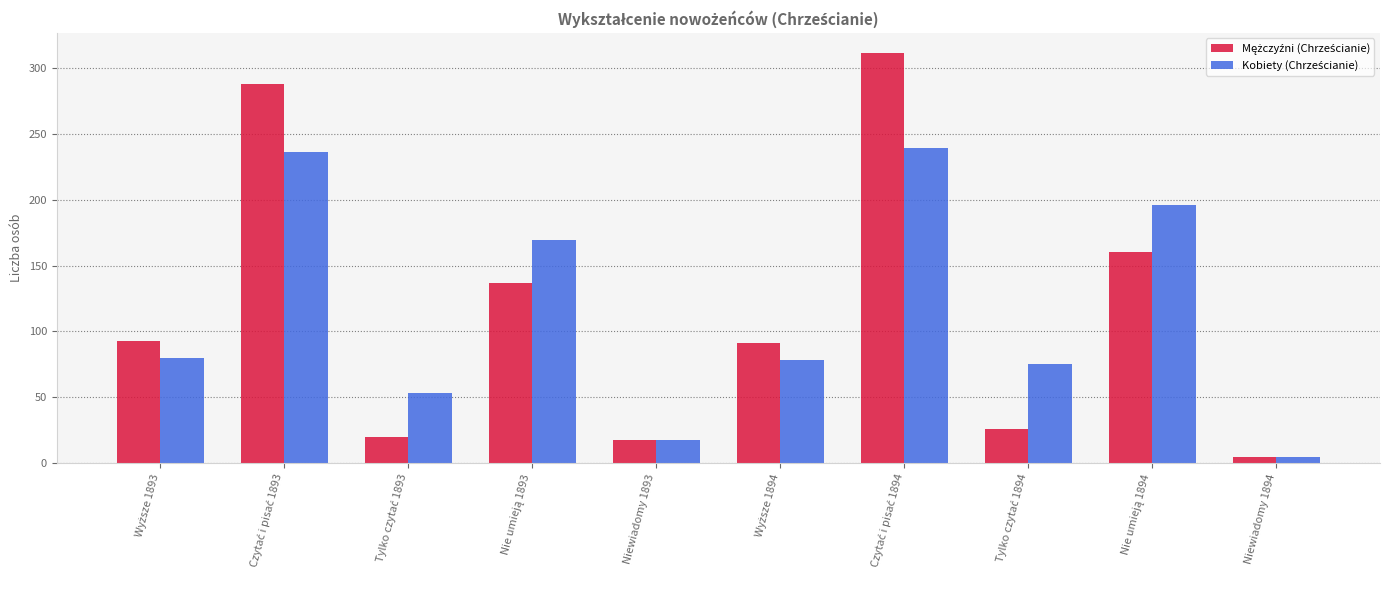

What is the maximum value shown in the chart?

311